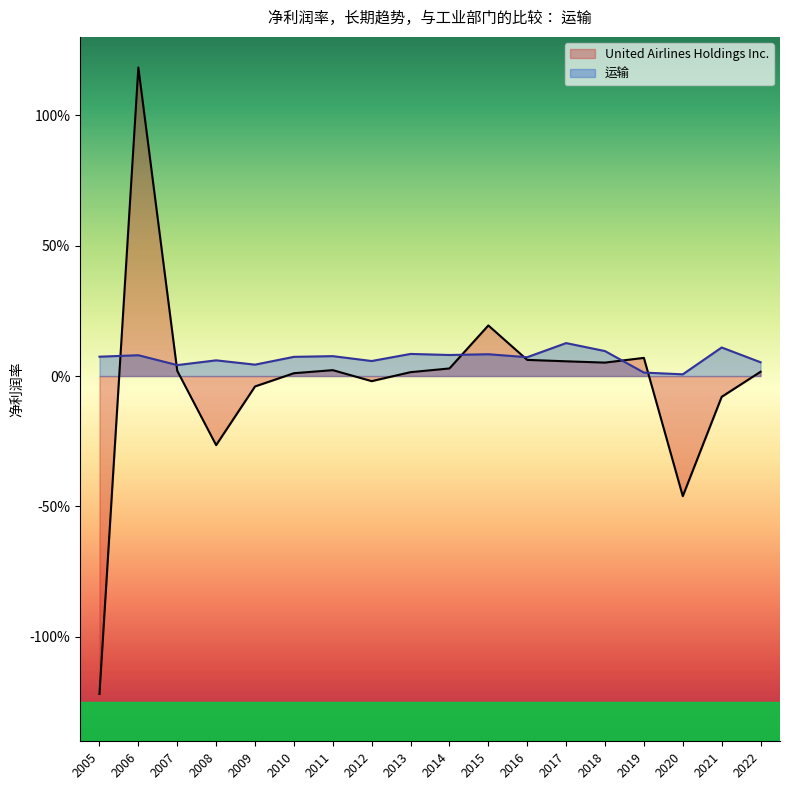

What is the average value of the 运输 series?

0.1